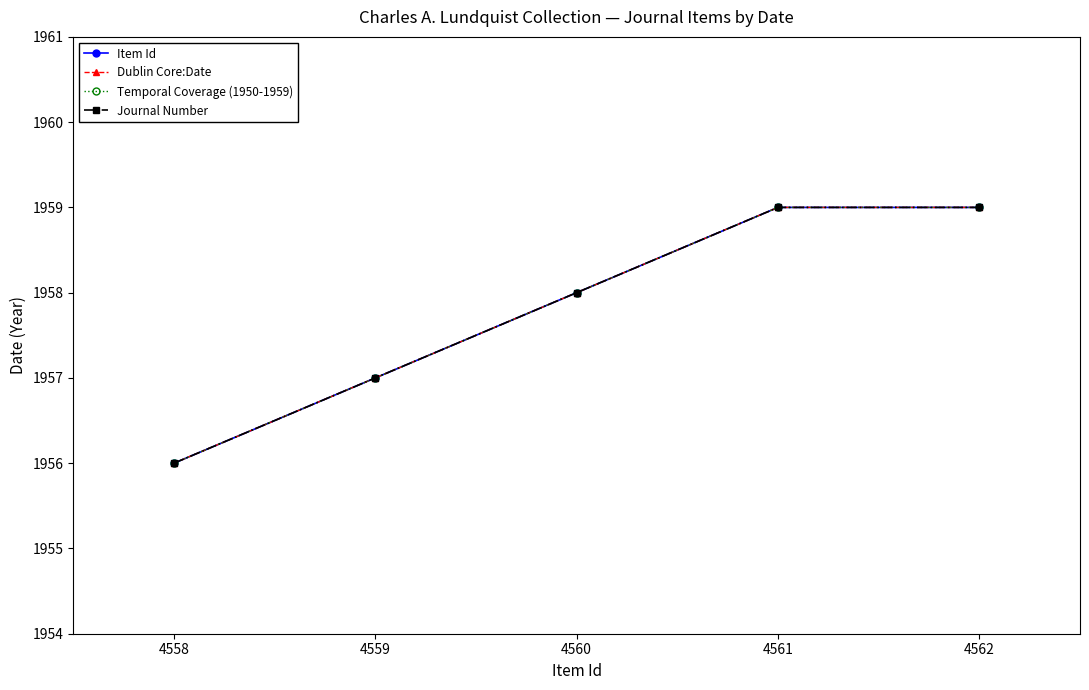

Does the chart have visible grid lines?

No